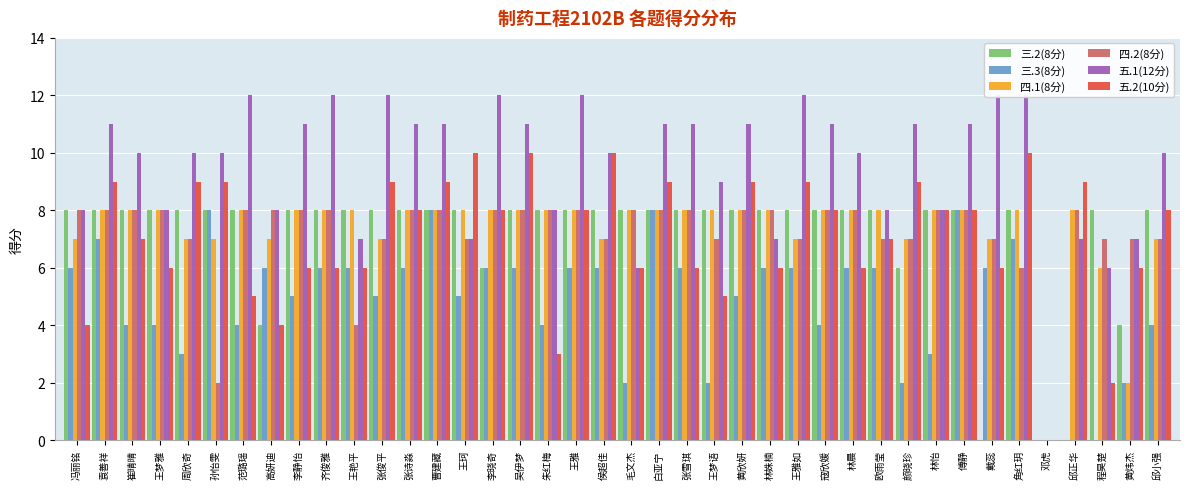

Reading right to left, list all the values displayed in this chart.

三.2(8分): 邱小强=8	黄炜杰=4	程昊楚=8	邱正华=0	邓虎=0	角红玥=8	戴蕊=0	傅静=8	林怡=8	颜晓珍=6	欧雨莹=8	林晨=8	寇欣媛=8	王雅如=8	林姝楠=8	黄欣妍=8	王梦语=8	张雪琪=8	白亚宁=8	毛文杰=8	侯超佳=8	王雅=8	朱红梅=8	吴伊梦=8	李晓奇=6	王珂=8	曹建藏=8	张诗淼=8	张俊平=8	王艳平=8	齐俊雅=8	李静怡=8	高妍迪=4	范璐瑶=8	孙怡雯=8	周欣奇=8	王梦雅=8	崔晴晴=8	袁善祥=8	冯丽铭=8
三.3(8分): 邱小强=4	黄炜杰=2	程昊楚=0	邱正华=0	邓虎=0	角红玥=7	戴蕊=6	傅静=8	林怡=3	颜晓珍=2	欧雨莹=6	林晨=6	寇欣媛=4	王雅如=6	林姝楠=6	黄欣妍=5	王梦语=2	张雪琪=6	白亚宁=8	毛文杰=2	侯超佳=6	王雅=6	朱红梅=4	吴伊梦=6	李晓奇=6	王珂=5	曹建藏=8	张诗淼=6	张俊平=5	王艳平=6	齐俊雅=6	李静怡=5	高妍迪=6	范璐瑶=4	孙怡雯=8	周欣奇=3	王梦雅=4	崔晴晴=4	袁善祥=7	冯丽铭=6
四.1(8分): 邱小强=7	黄炜杰=2	程昊楚=6	邱正华=8	邓虎=0	角红玥=8	戴蕊=7	傅静=8	林怡=8	颜晓珍=7	欧雨莹=8	林晨=8	寇欣媛=8	王雅如=7	林姝楠=8	黄欣妍=8	王梦语=8	张雪琪=8	白亚宁=8	毛文杰=8	侯超佳=7	王雅=8	朱红梅=8	吴伊梦=8	李晓奇=8	王珂=8	曹建藏=8	张诗淼=8	张俊平=7	王艳平=8	齐俊雅=8	李静怡=8	高妍迪=7	范璐瑶=8	孙怡雯=7	周欣奇=7	王梦雅=8	崔晴晴=8	袁善祥=8	冯丽铭=7
四.2(8分): 邱小强=7	黄炜杰=7	程昊楚=7	邱正华=8	邓虎=0	角红玥=6	戴蕊=7	傅静=8	林怡=8	颜晓珍=7	欧雨莹=7	林晨=8	寇欣媛=8	王雅如=7	林姝楠=8	黄欣妍=8	王梦语=7	张雪琪=8	白亚宁=8	毛文杰=8	侯超佳=7	王雅=8	朱红梅=8	吴伊梦=8	李晓奇=8	王珂=7	曹建藏=8	张诗淼=8	张俊平=7	王艳平=4	齐俊雅=8	李静怡=8	高妍迪=8	范璐瑶=8	孙怡雯=2	周欣奇=7	王梦雅=8	崔晴晴=8	袁善祥=8	冯丽铭=8
五.1(12分): 邱小强=10	黄炜杰=7	程昊楚=6	邱正华=7	邓虎=0	角红玥=12	戴蕊=12	傅静=11	林怡=8	颜晓珍=11	欧雨莹=8	林晨=10	寇欣媛=11	王雅如=12	林姝楠=7	黄欣妍=11	王梦语=9	张雪琪=11	白亚宁=11	毛文杰=6	侯超佳=10	王雅=12	朱红梅=8	吴伊梦=11	李晓奇=12	王珂=7	曹建藏=11	张诗淼=11	张俊平=12	王艳平=7	齐俊雅=12	李静怡=11	高妍迪=8	范璐瑶=12	孙怡雯=10	周欣奇=10	王梦雅=8	崔晴晴=10	袁善祥=11	冯丽铭=8
五.2(10分): 邱小强=8	黄炜杰=6	程昊楚=2	邱正华=9	邓虎=0	角红玥=10	戴蕊=6	傅静=8	林怡=8	颜晓珍=9	欧雨莹=7	林晨=6	寇欣媛=8	王雅如=9	林姝楠=6	黄欣妍=9	王梦语=5	张雪琪=6	白亚宁=9	毛文杰=6	侯超佳=10	王雅=8	朱红梅=3	吴伊梦=10	李晓奇=8	王珂=10	曹建藏=9	张诗淼=8	张俊平=9	王艳平=6	齐俊雅=6	李静怡=6	高妍迪=4	范璐瑶=5	孙怡雯=9	周欣奇=9	王梦雅=6	崔晴晴=7	袁善祥=9	冯丽铭=4